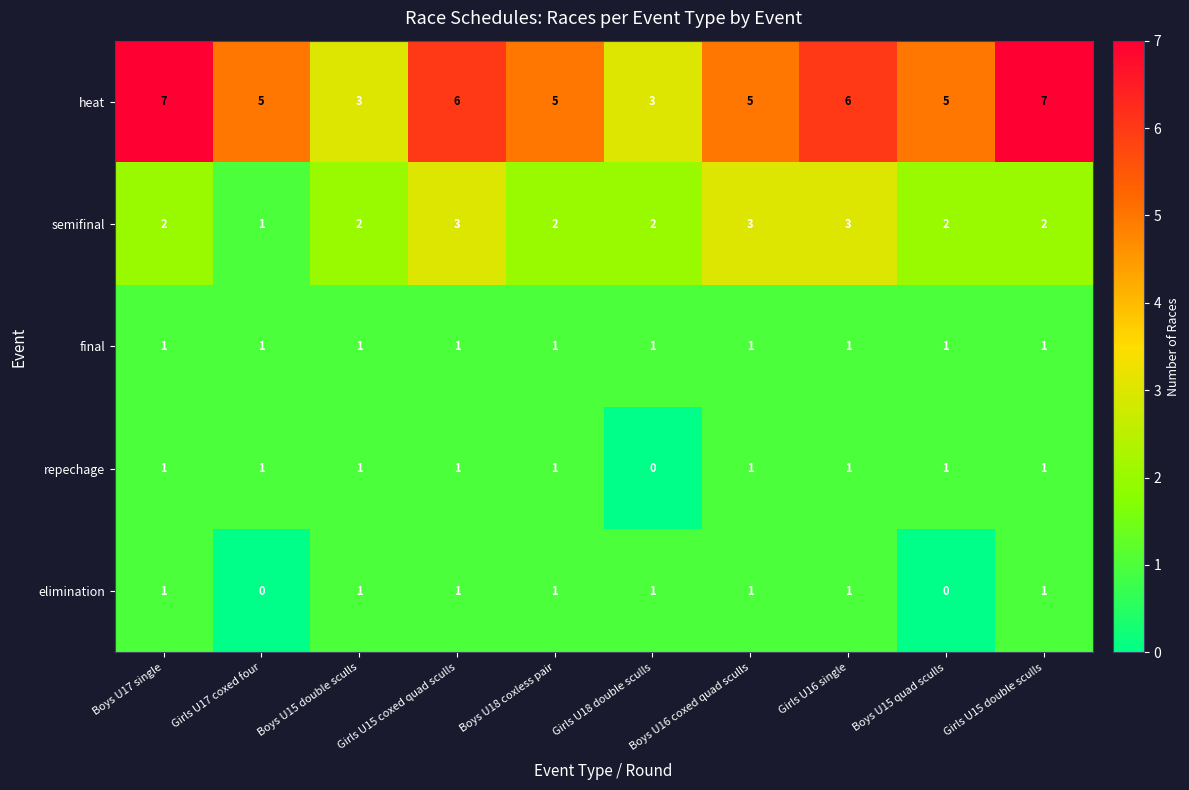

How many series are shown in this chart?

5